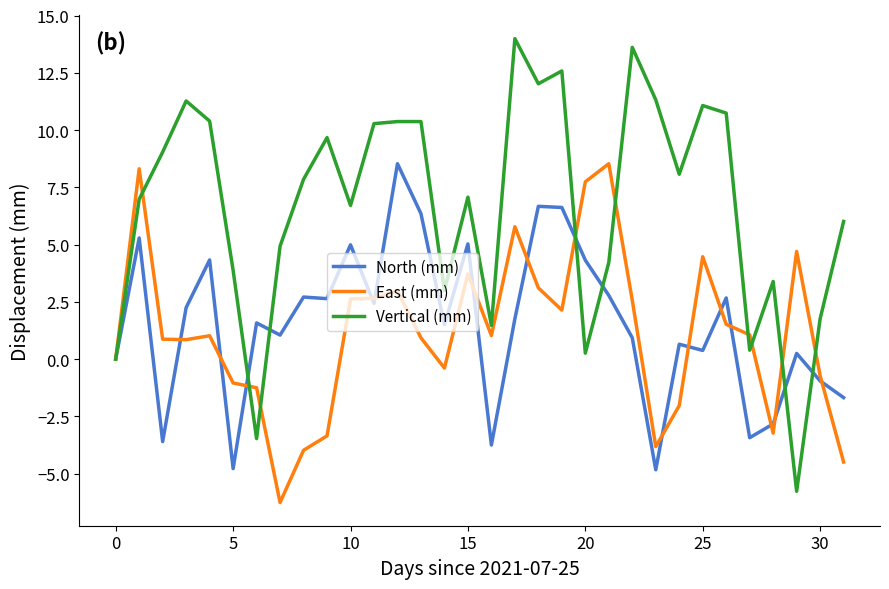

What is the greatest value displayed?

14.0